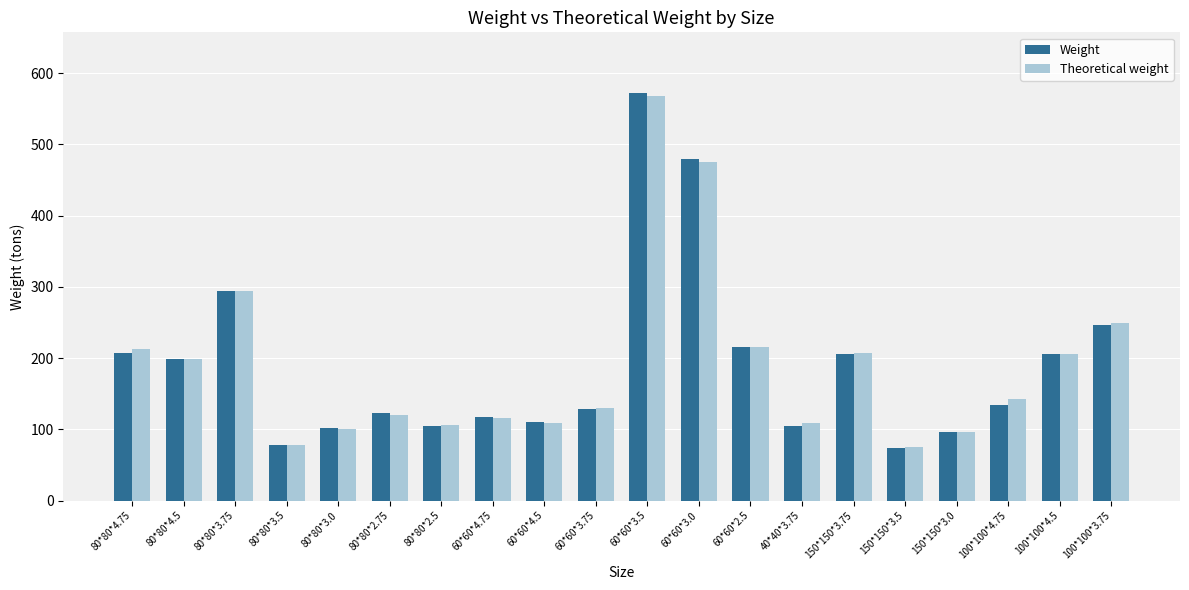

What is the label of the 17th bar from the left?

150*150*3.0